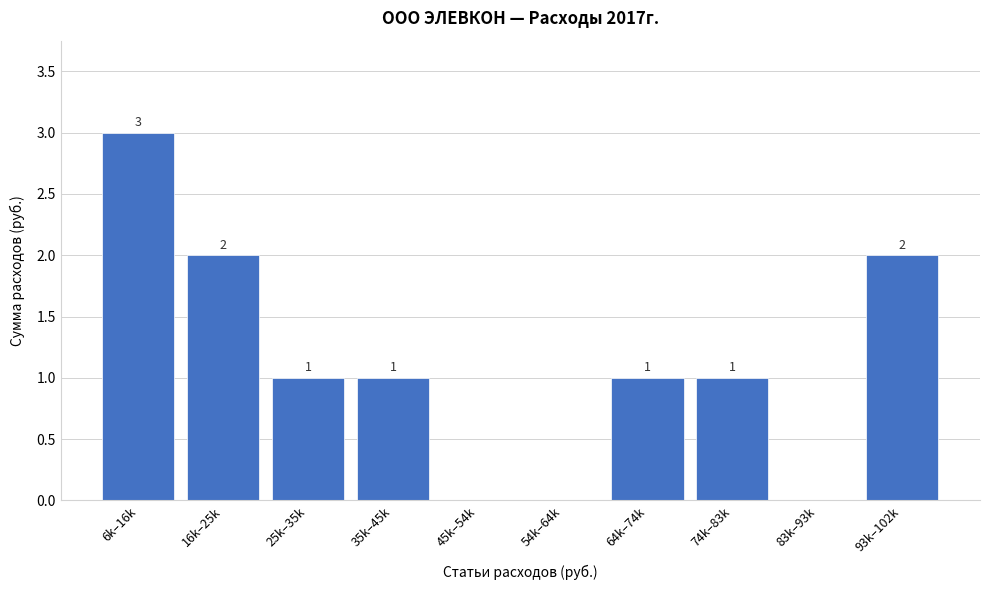

Reading left to right, transcribe all the data shown in this chart.

6k–16k=3	16k–25k=2	25k–35k=1	35k–45k=1	45k–54k=0	54k–64k=0	64k–74k=1	74k–83k=1	83k–93k=0	93k–102k=2